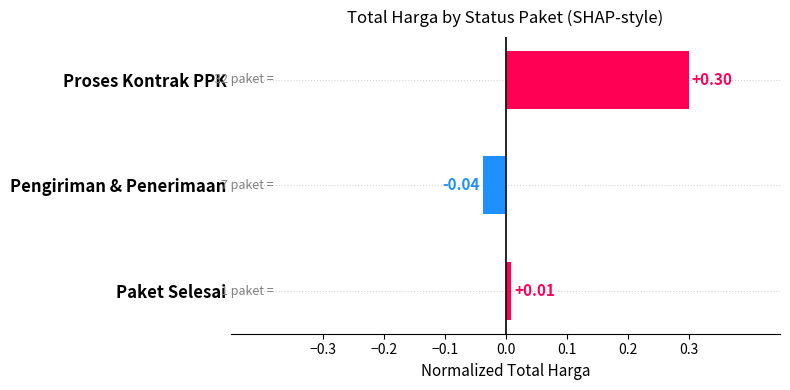

What is the average value?

0.1